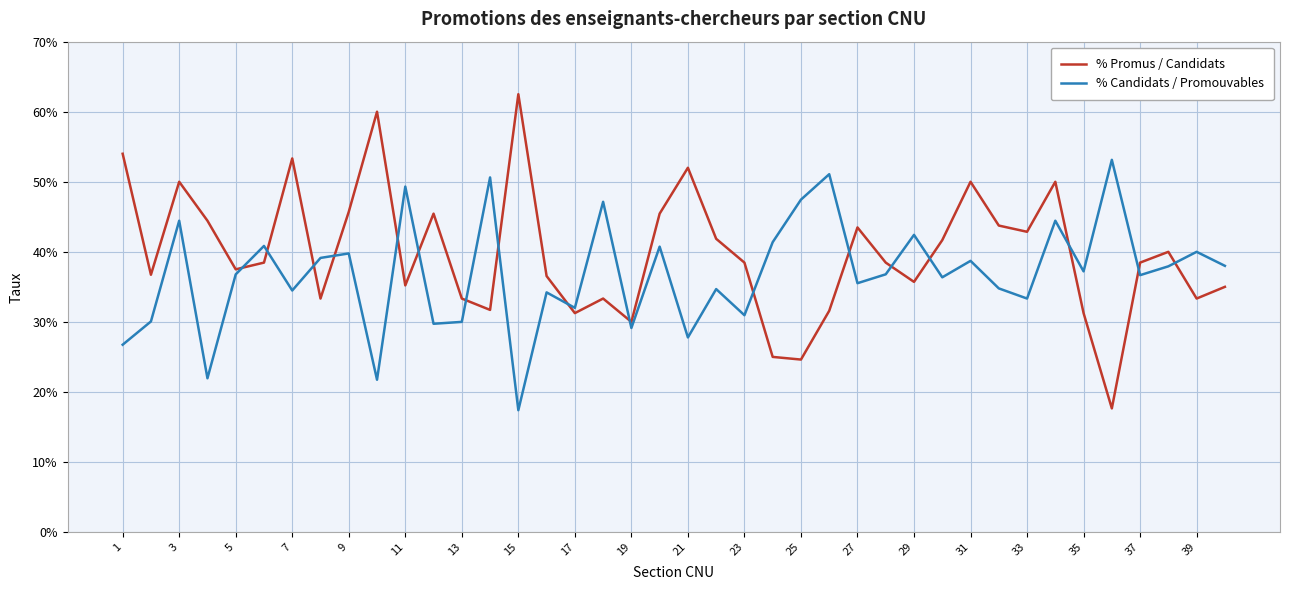

What are all the series names shown in the legend?

% Promus / Candidats, % Candidats / Promouvables